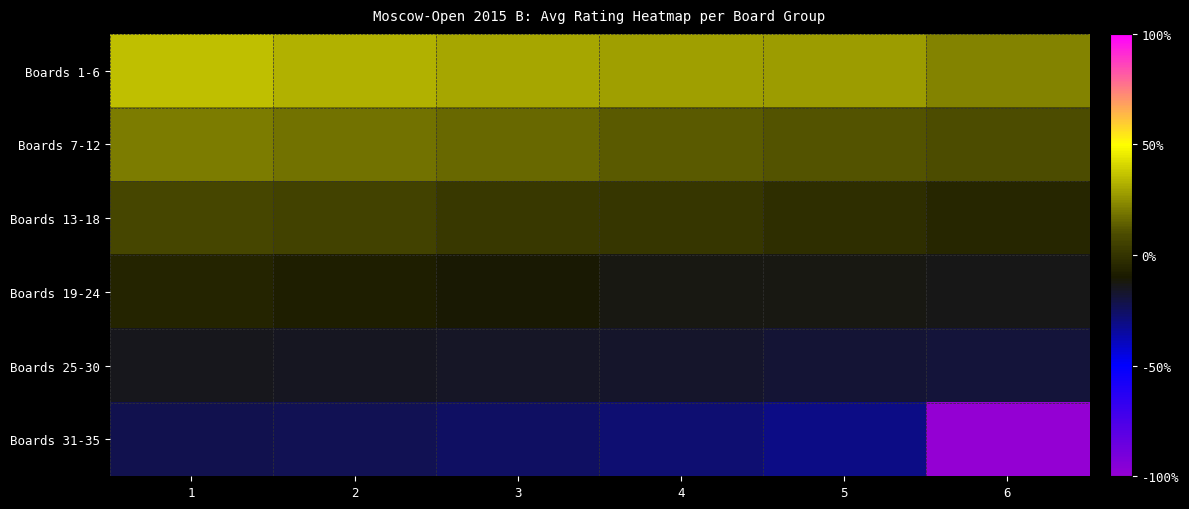

Which series has the largest total across all categories?

Boards 1-6